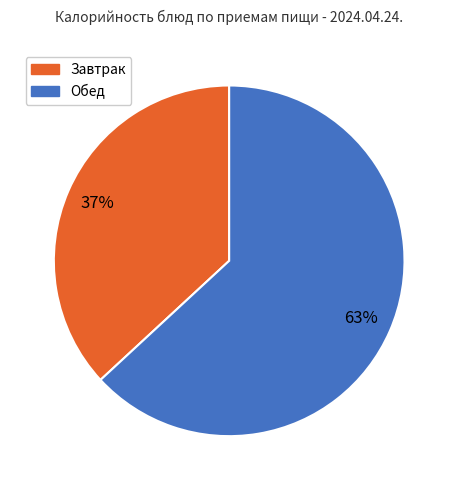

Is there a majority slice in this chart?

Yes